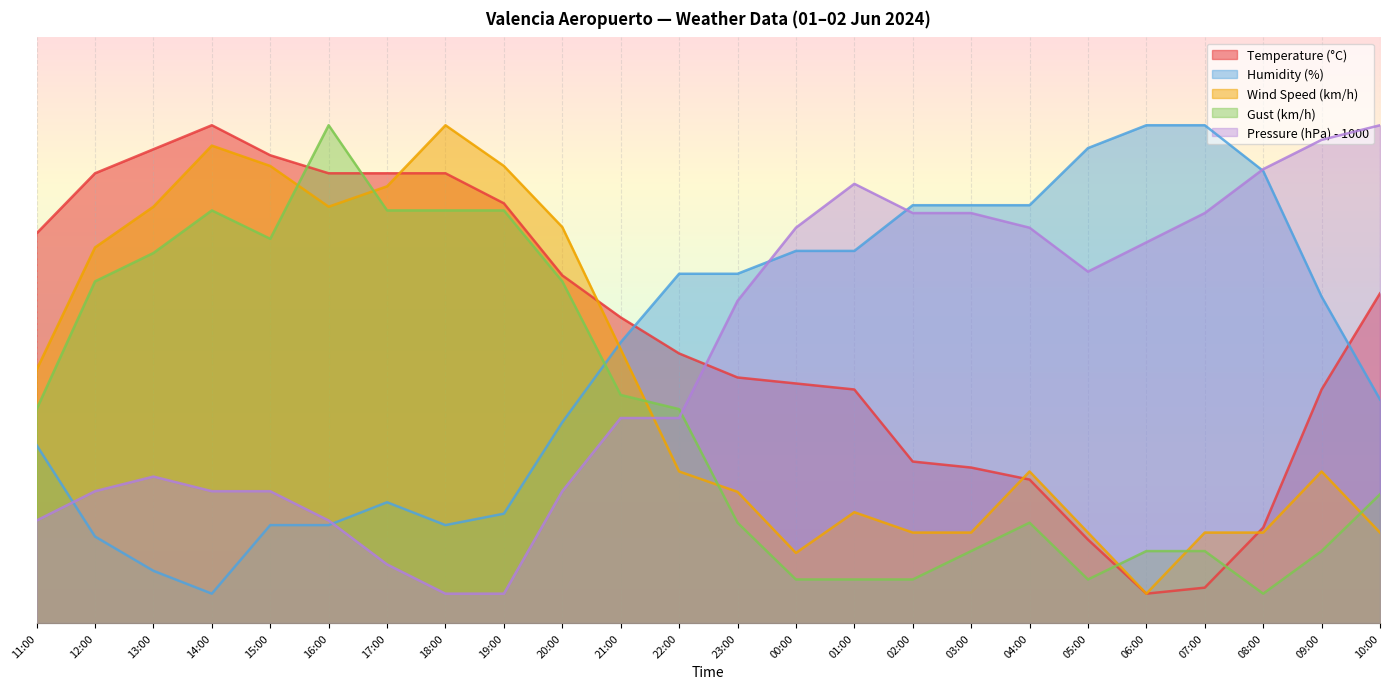

Between 17:00 and 23:00, which is larger?

17:00